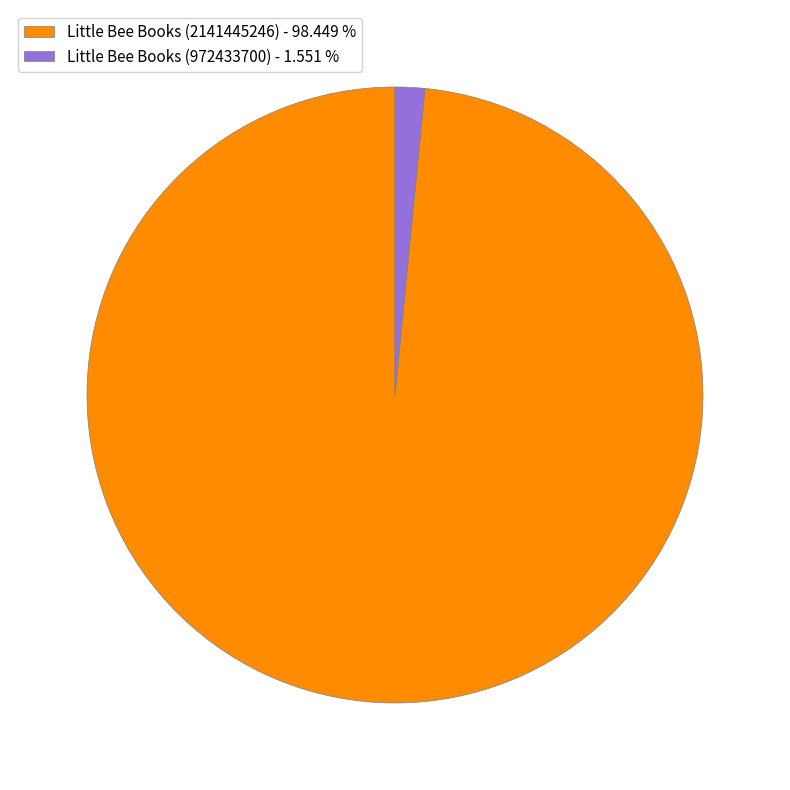

Between Little Bee Books (972433700) - 1.551 % and Little Bee Books (2141445246) - 98.449 %, which is larger?

Little Bee Books (2141445246) - 98.449 %